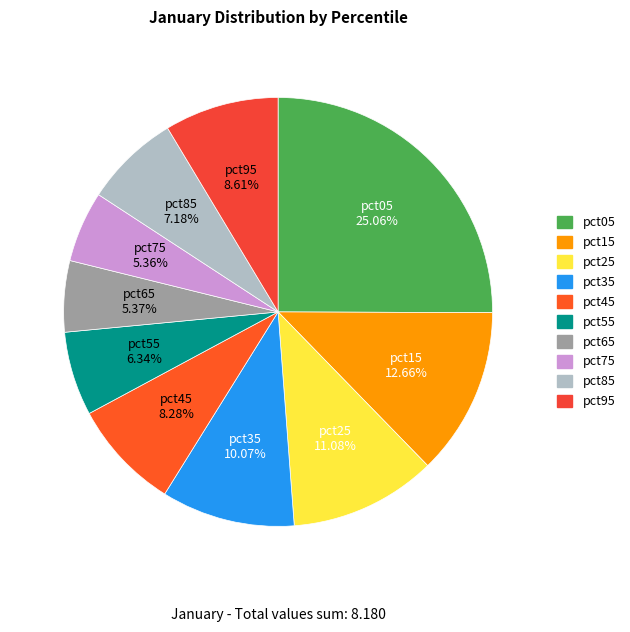

What is the largest slice in the pie chart?

pct05